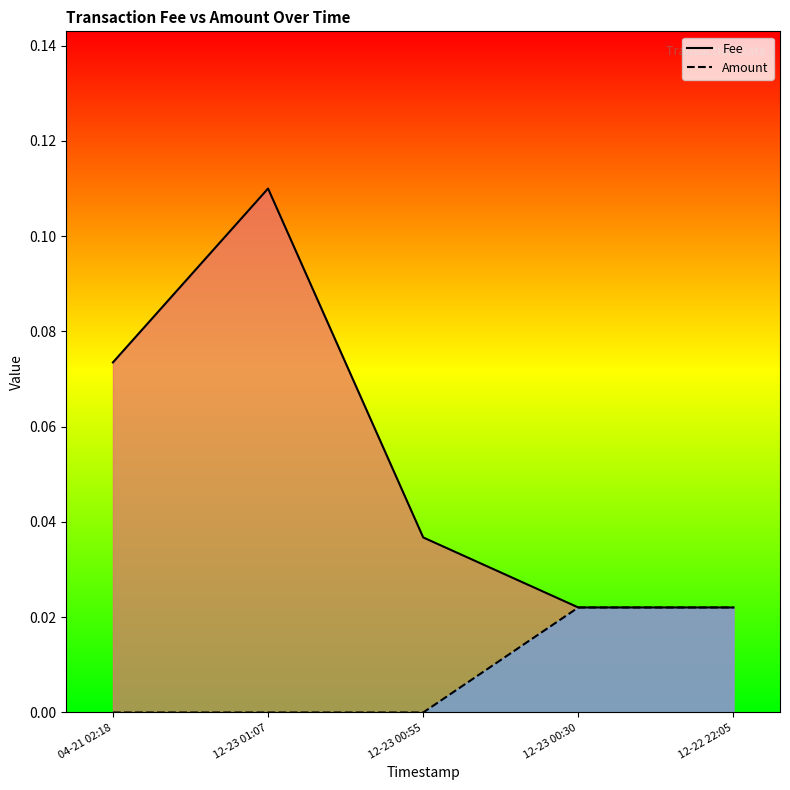

Where is Fee nearest to the value 0?

12-23 00:30